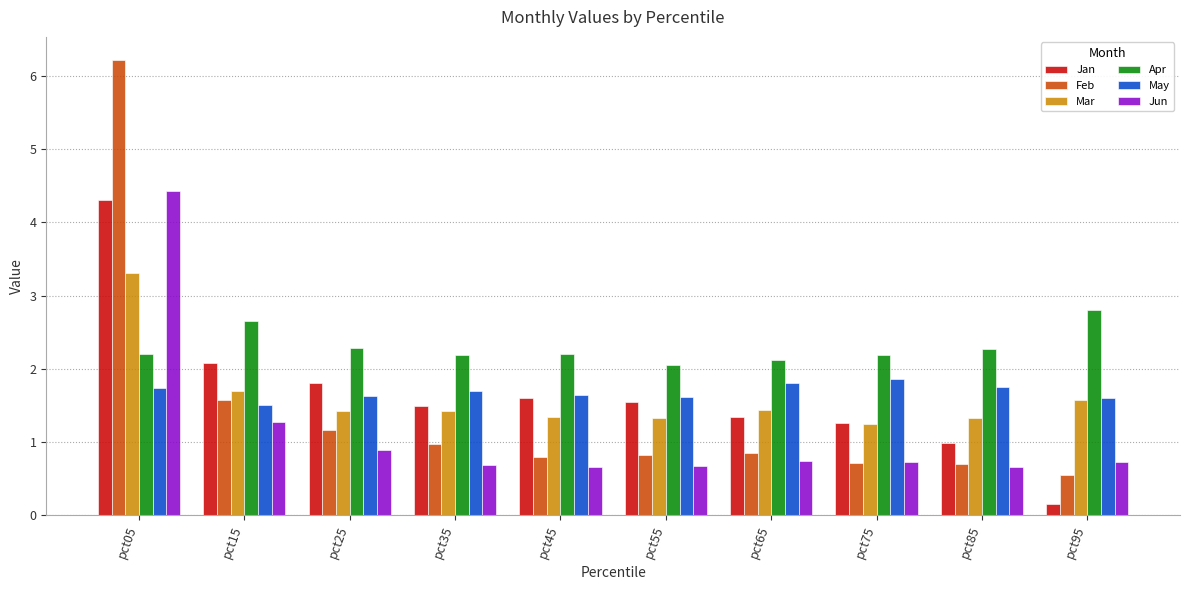

What is the spread (max minus min) of values at pct65?

1.4